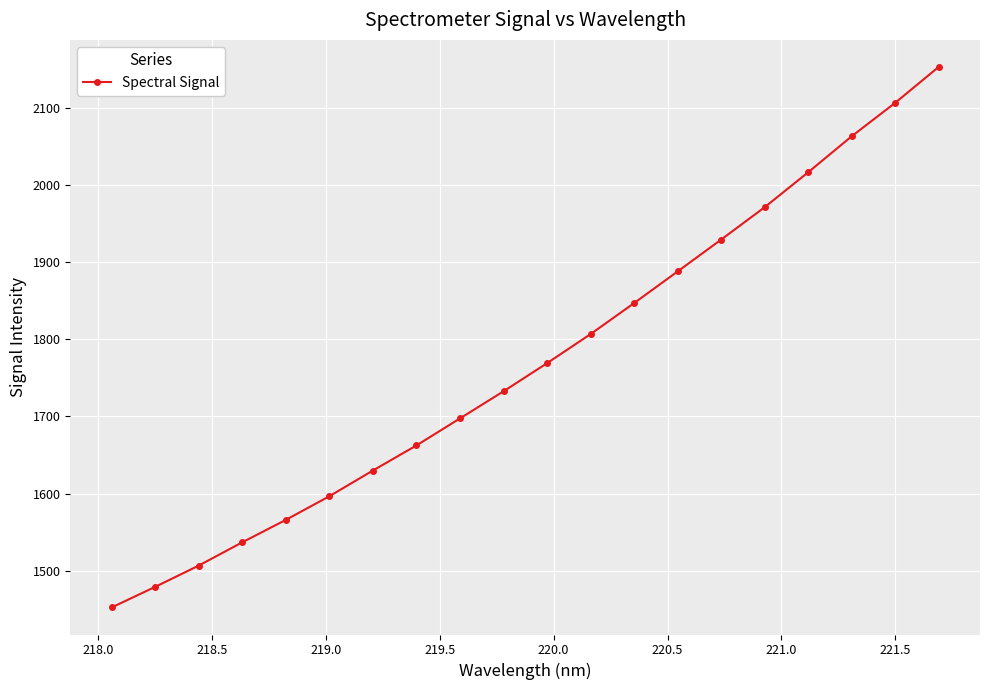

What is the value of the 2nd point from the left?

1479.4